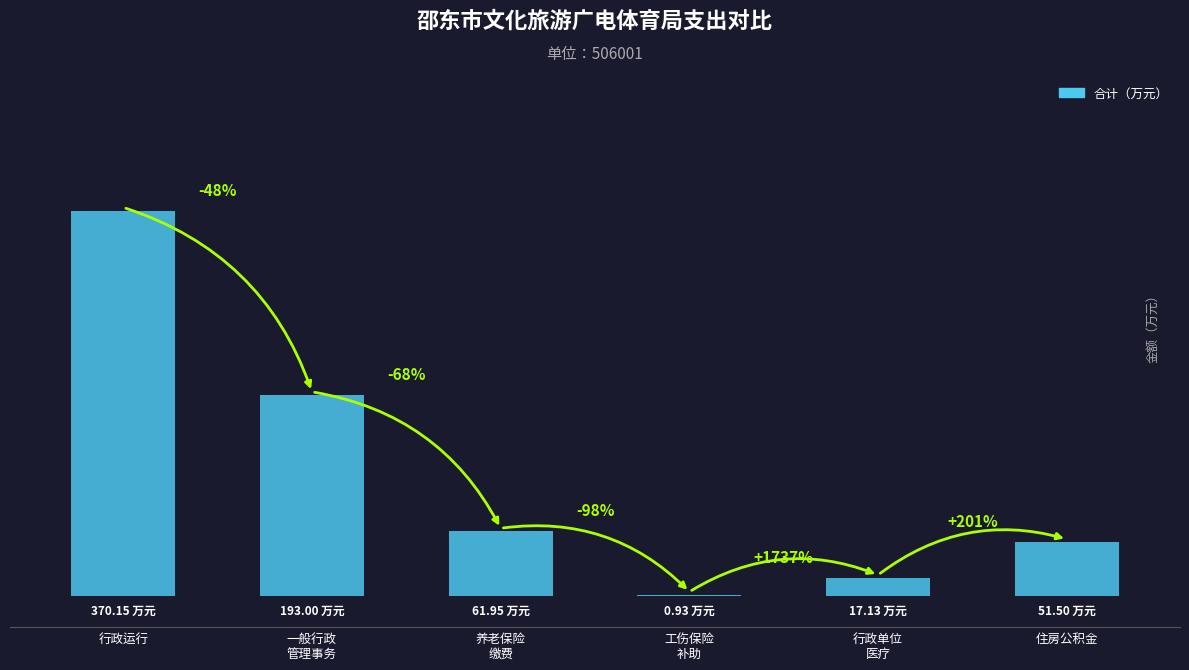

What is the sum of all values?

694.7